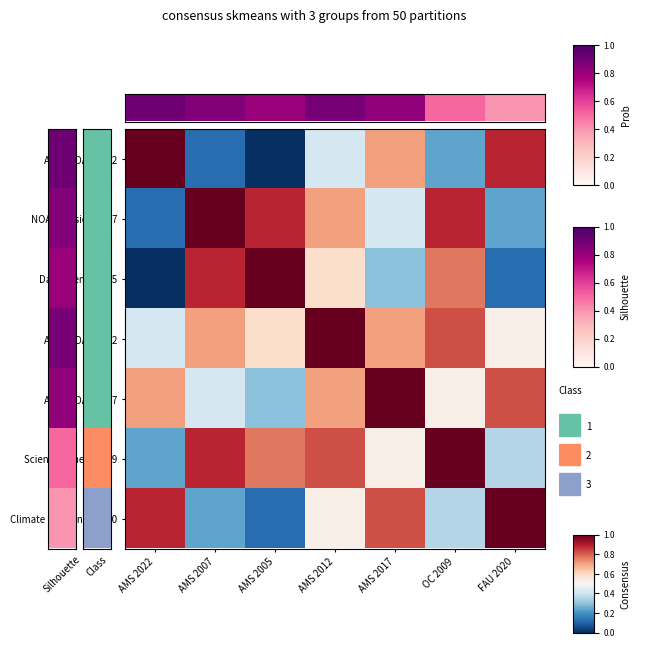

What is the greatest value displayed?

1.0